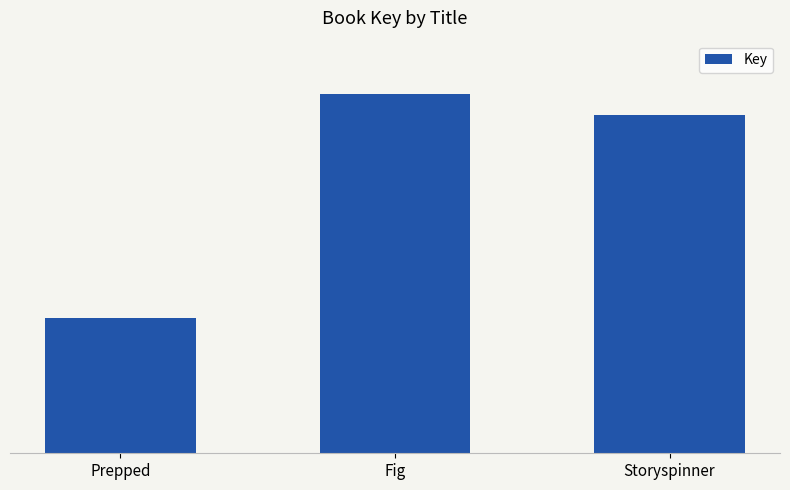

What is the label of the 2nd bar from the left?

Fig